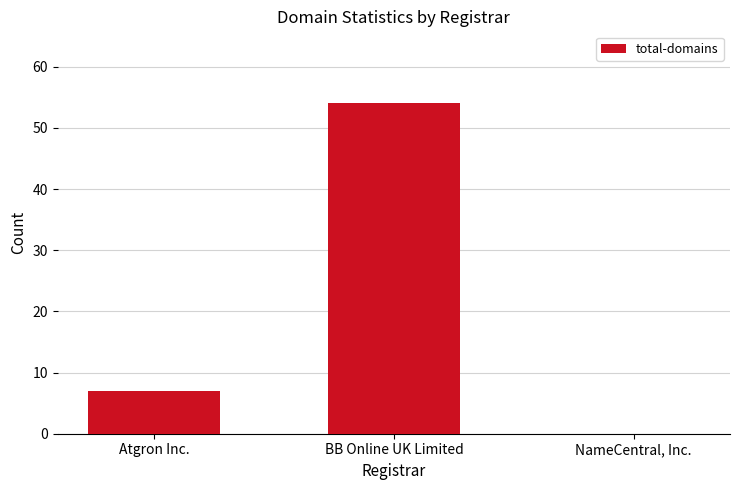

The chart shows a value of 54 at BB Online UK Limited. True or false?

True